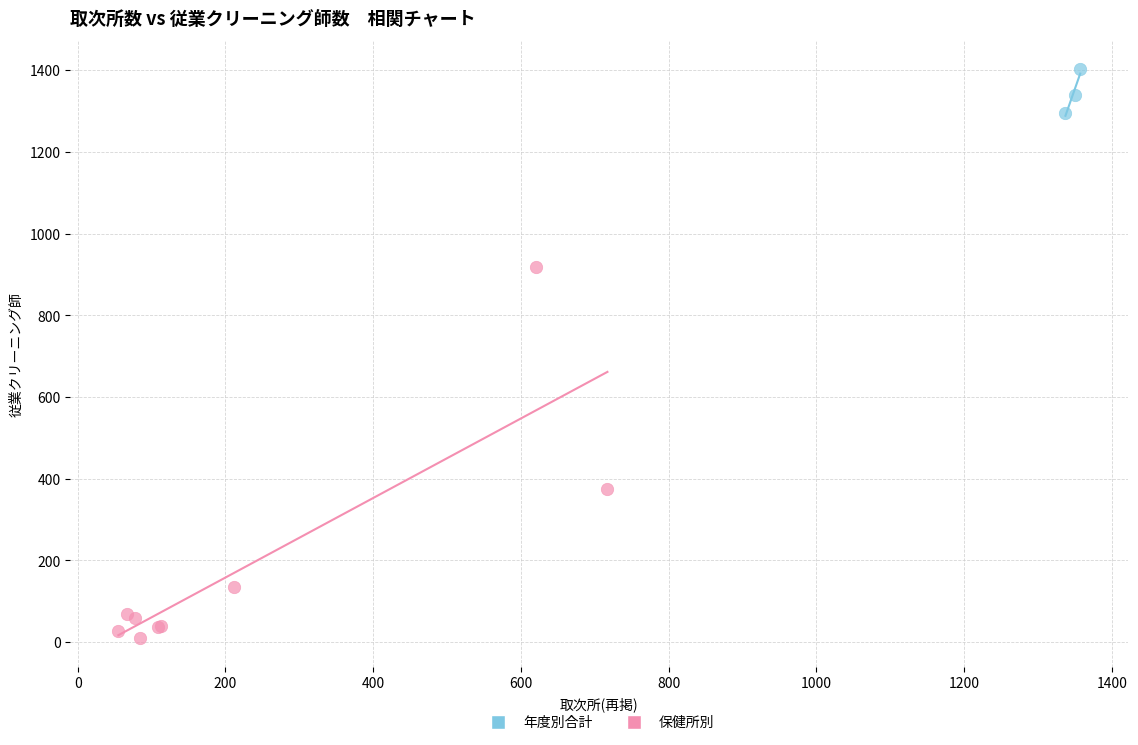

Which series contains the highest Y value?

年度別合計